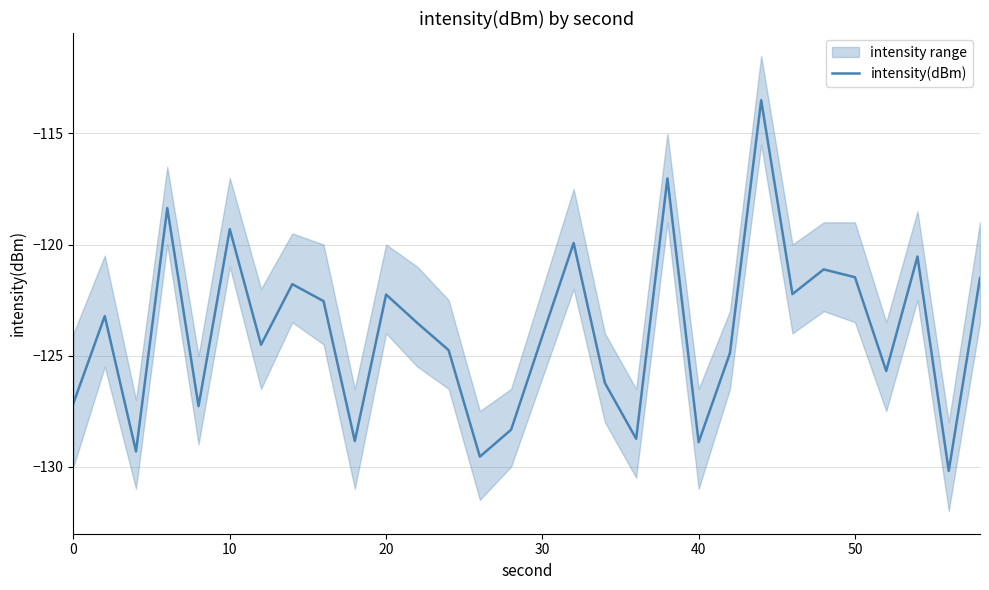

The value of intensity(dBm) at 30 is -42.0. True or false?

False